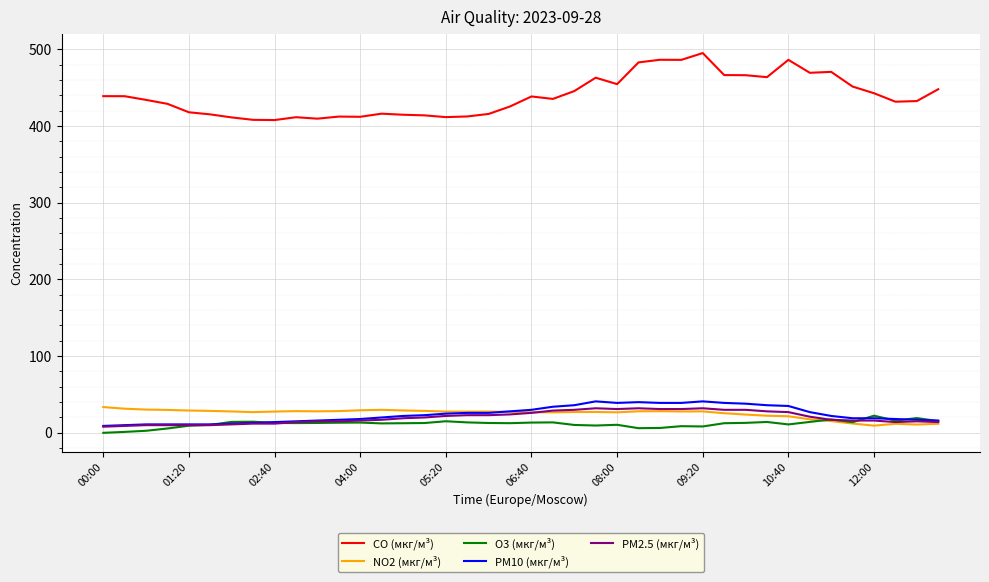

Which series has the largest total across all categories?

CO (мкг/м³)